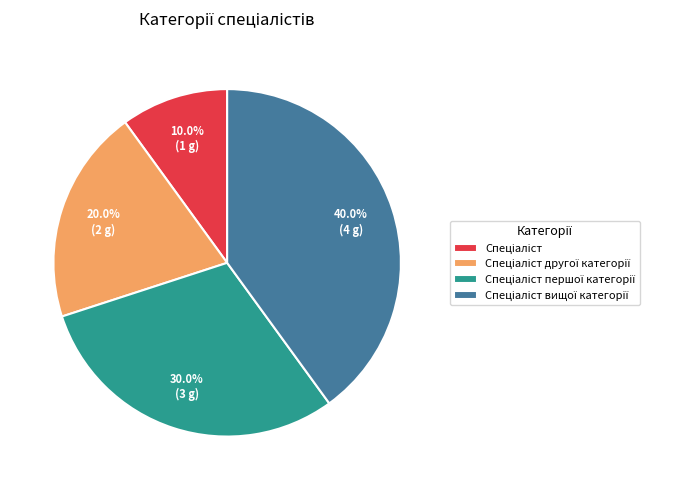

To the nearest percent, what is the average slice percentage?

25%